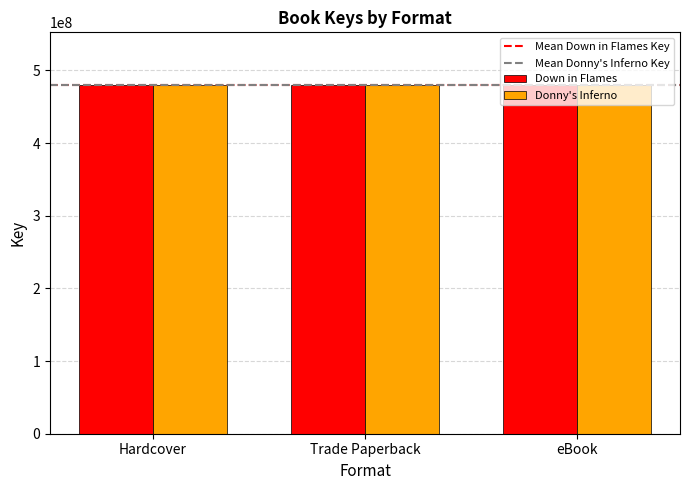

What is the difference between the highest and lowest values at Trade Paperback?

859